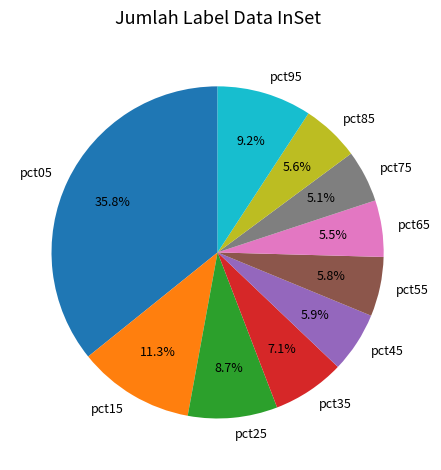

Does any single category account for the majority?

No